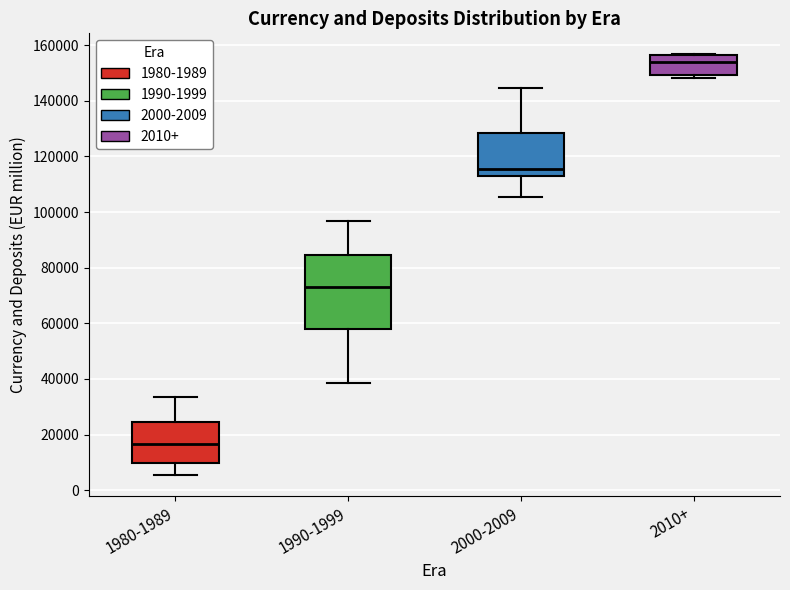

Reading left to right, transcribe this box plot: for each box, give where its median line is, the range the box spans, and where its two whiskers end, as read against the y-axis. The values are not printed on the chart, so give them approximately, as read against the axis.

1980-1989: median 16000, box 10000 to 24000, whiskers 6000 to 34000
1990-1999: median 74000, box 58000 to 84000, whiskers 38000 to 96000
2000-2009: median 116000, box 112000 to 128000, whiskers 106000 to 144000
2010+: median 154000, box 150000 to 156000, whiskers 148000 to 156000